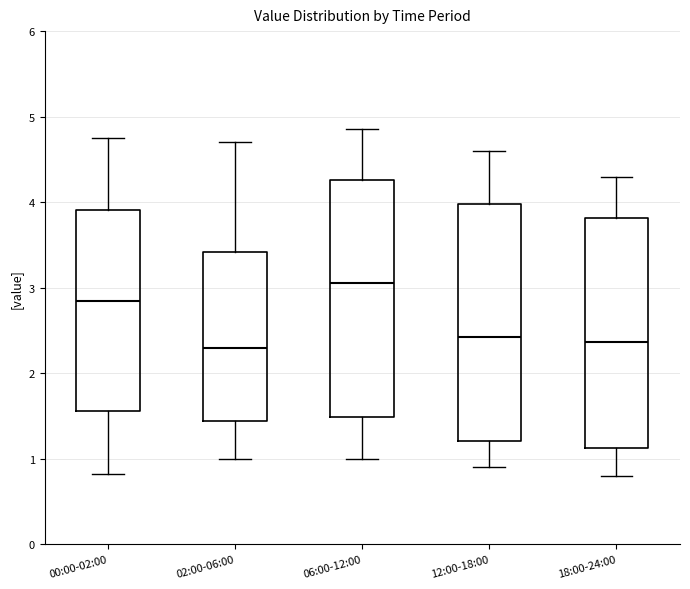

Reading left to right, transcribe this box plot: for each box, give where its median line is, the range the box spans, and where its two whiskers end, as read against the y-axis. The values are not printed on the chart, so give them approximately, as read against the axis.

00:00-02:00: median 2.9, box 1.6 to 3.9, whiskers 0.8 to 4.8
02:00-06:00: median 2.3, box 1.4 to 3.4, whiskers 1.0 to 4.7
06:00-12:00: median 3.1, box 1.5 to 4.3, whiskers 1.0 to 4.9
12:00-18:00: median 2.4, box 1.2 to 4.0, whiskers 0.9 to 4.6
18:00-24:00: median 2.4, box 1.1 to 3.8, whiskers 0.8 to 4.3